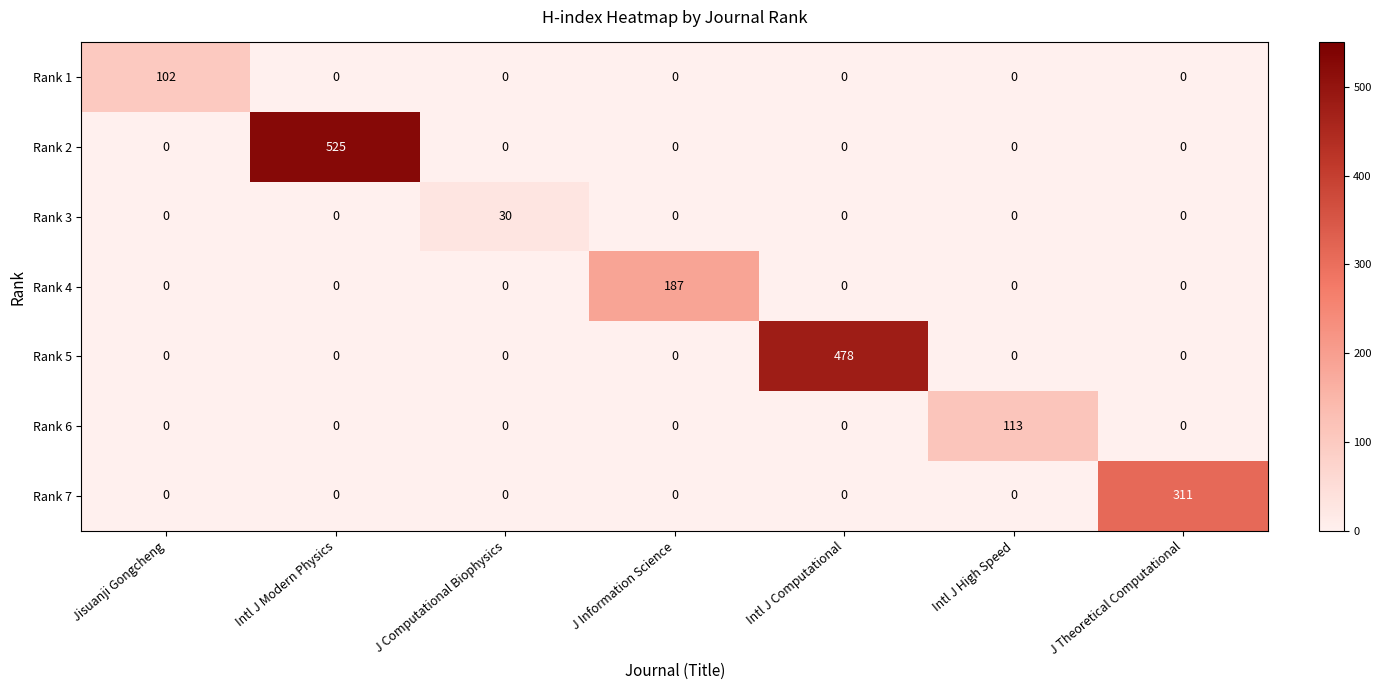

How many distinct data groups are displayed?

7